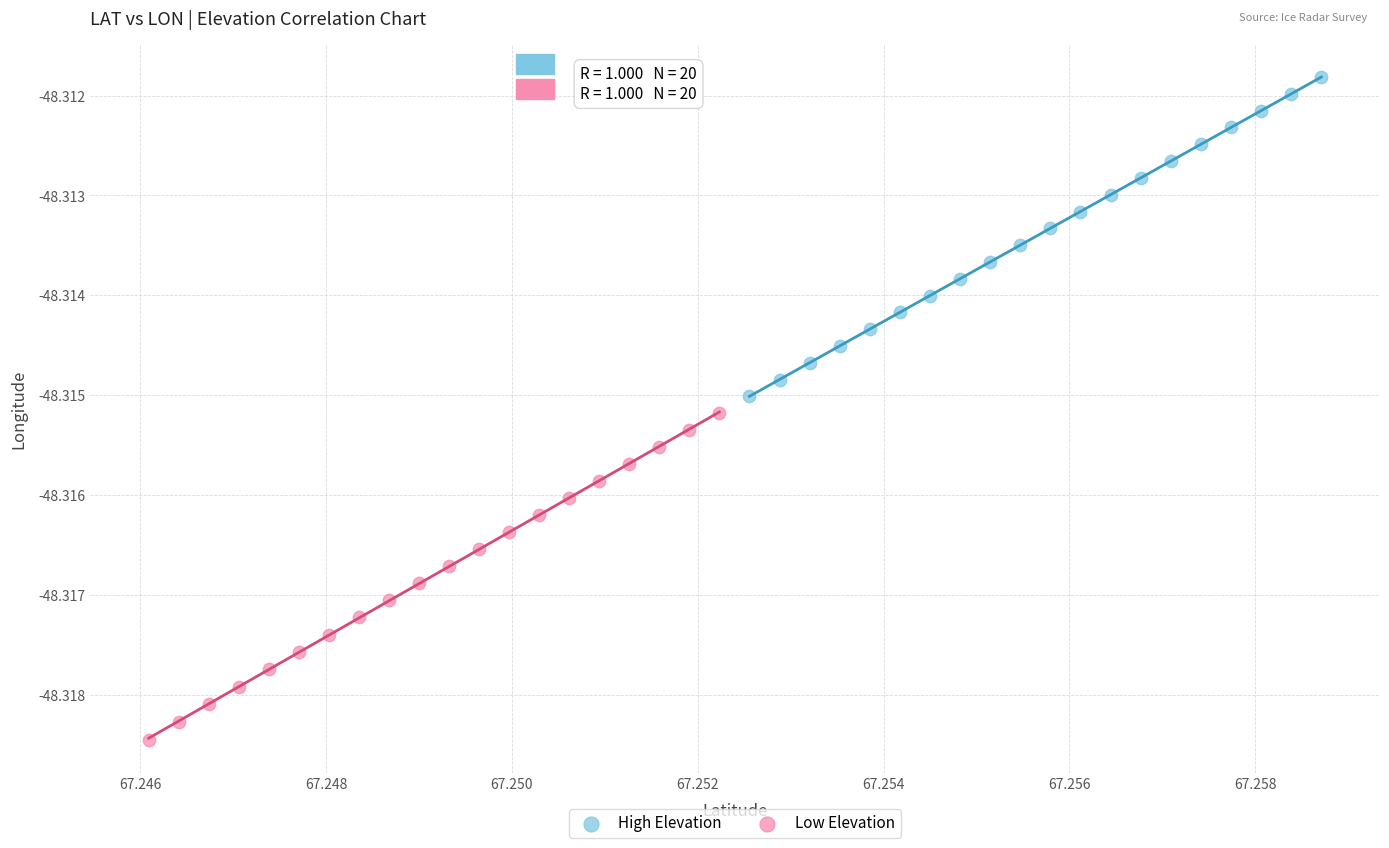

Which series contains the lowest Y value?

Low Elevation